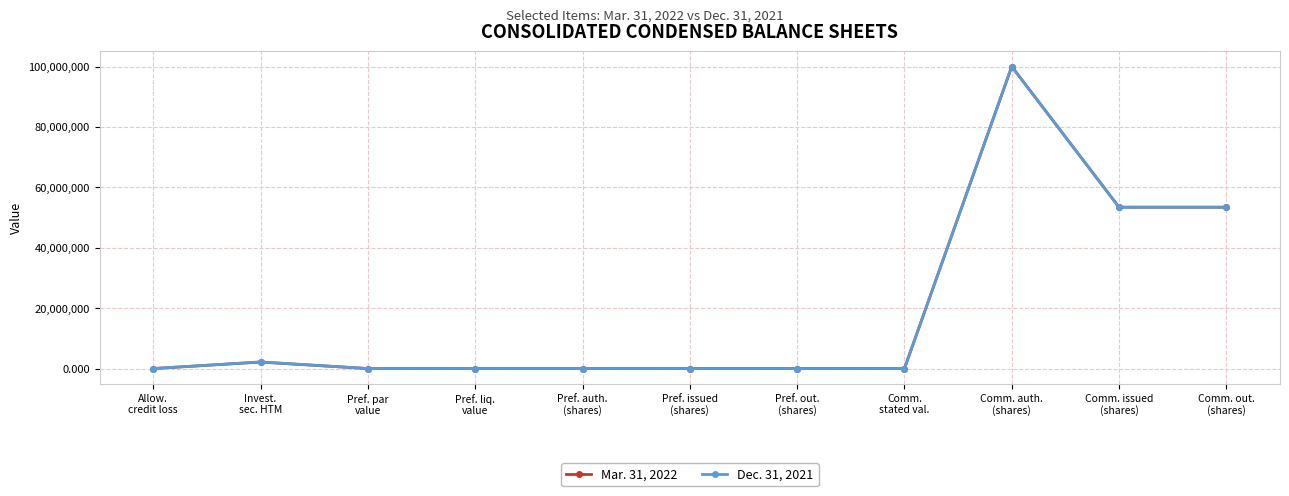

At how many categories does at least one series exceed 27416967?

3